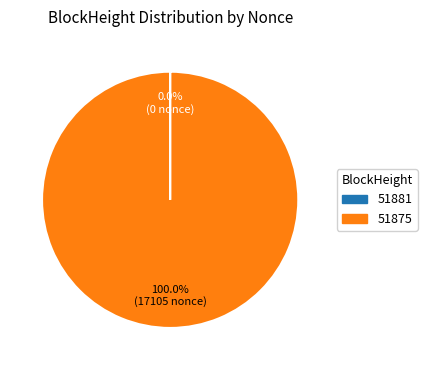

To the nearest percent, what is the difference between the largest and smallest slice percentages?

100%